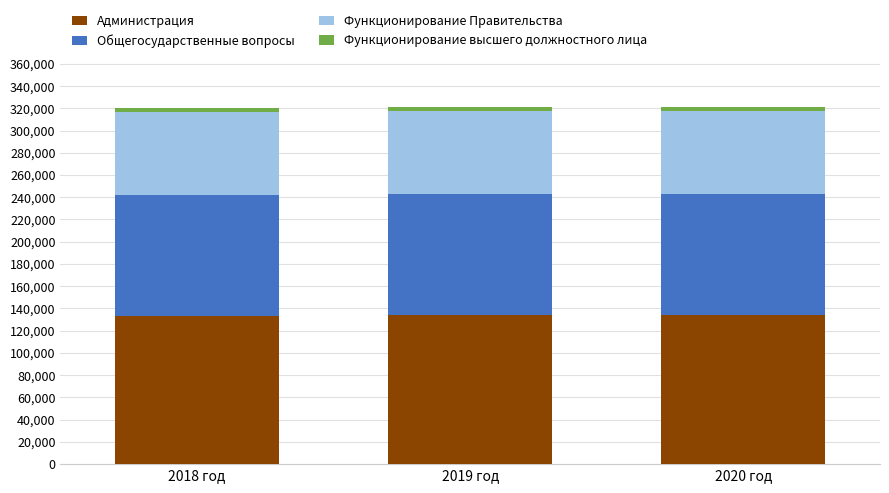

What are all the series names shown in the legend?

Администрация, Общегосударственные вопросы, Функционирование Правительства, Функционирование высшего должностного лица